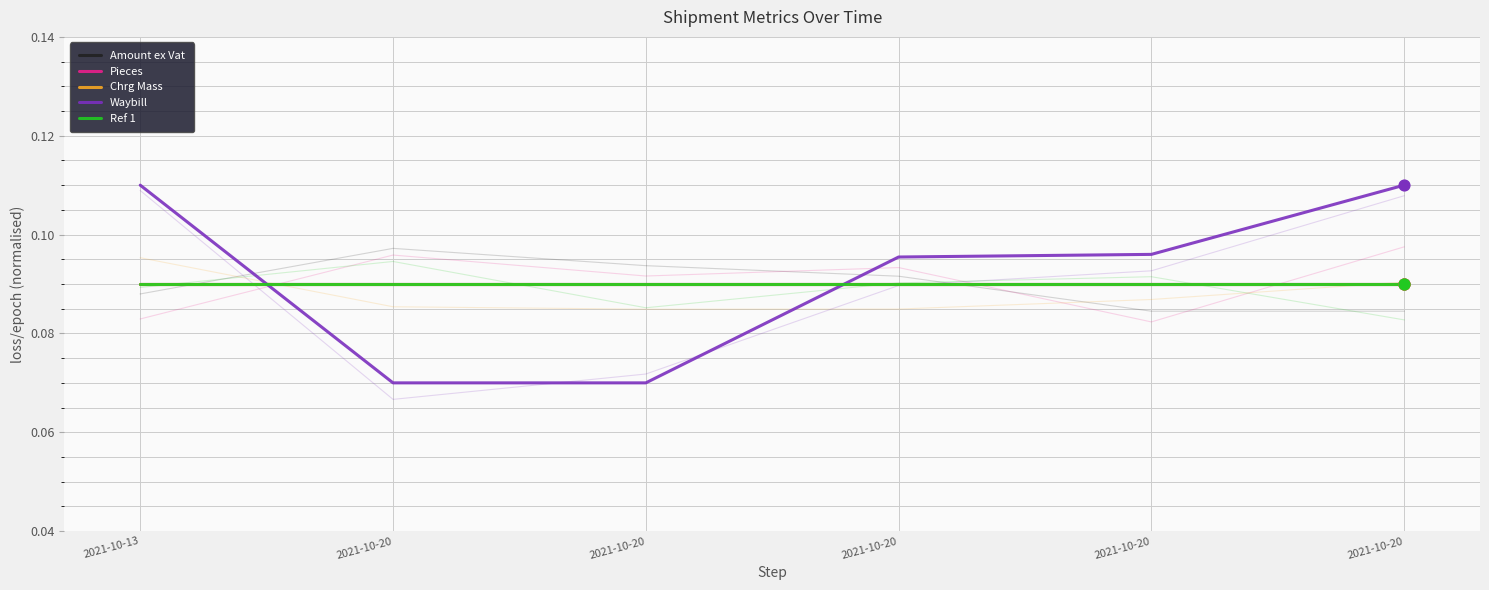

What is the total value across all series at 2021-10-20?

0.4